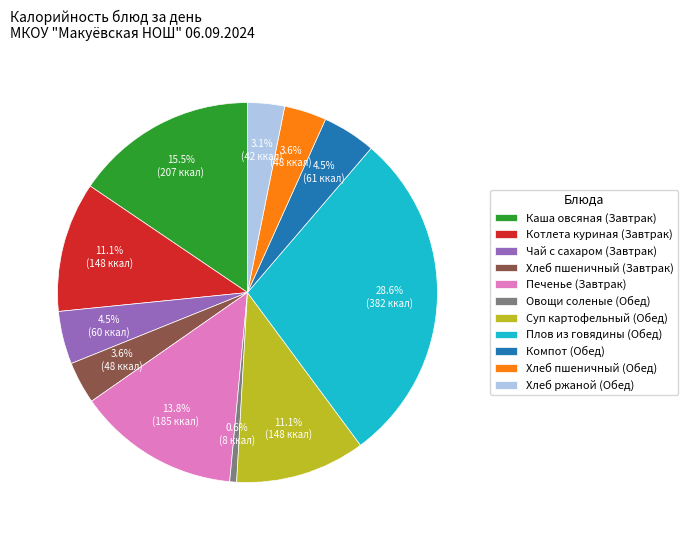

What percentage is the Печенье (Завтрак) slice, to the nearest percent?

14%